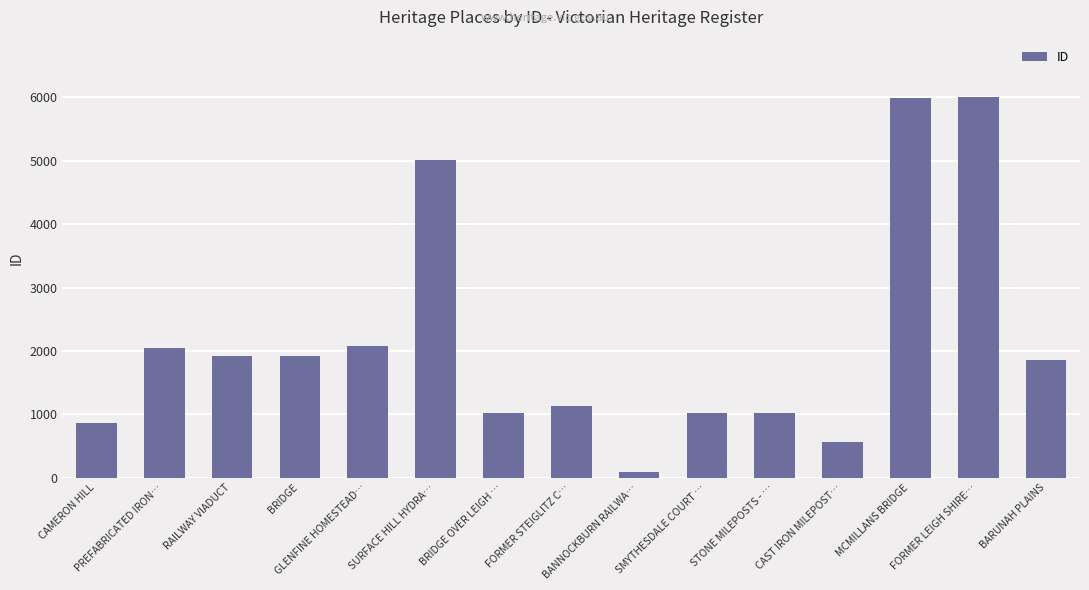

What is the label of the 12th bar from the right?

BRIDGE